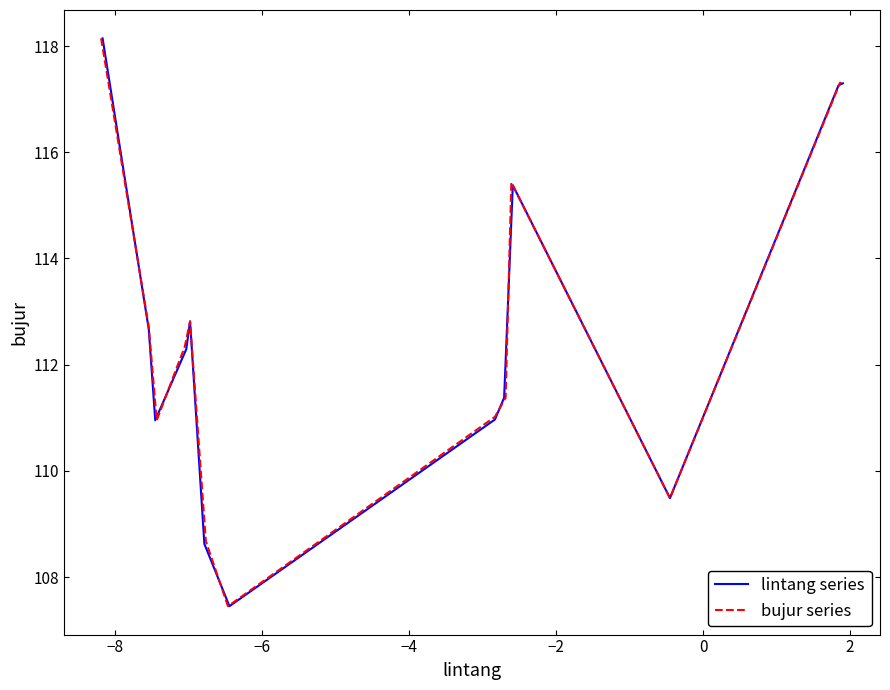

What is the sum of all lintang series values?

1464.7